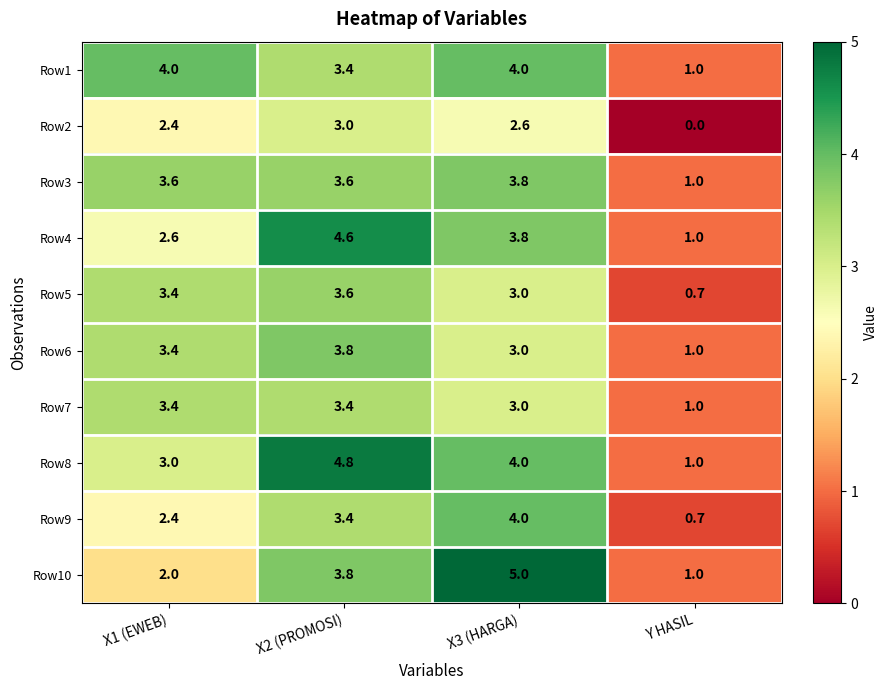

What is the maximum value for Row5?

3.6